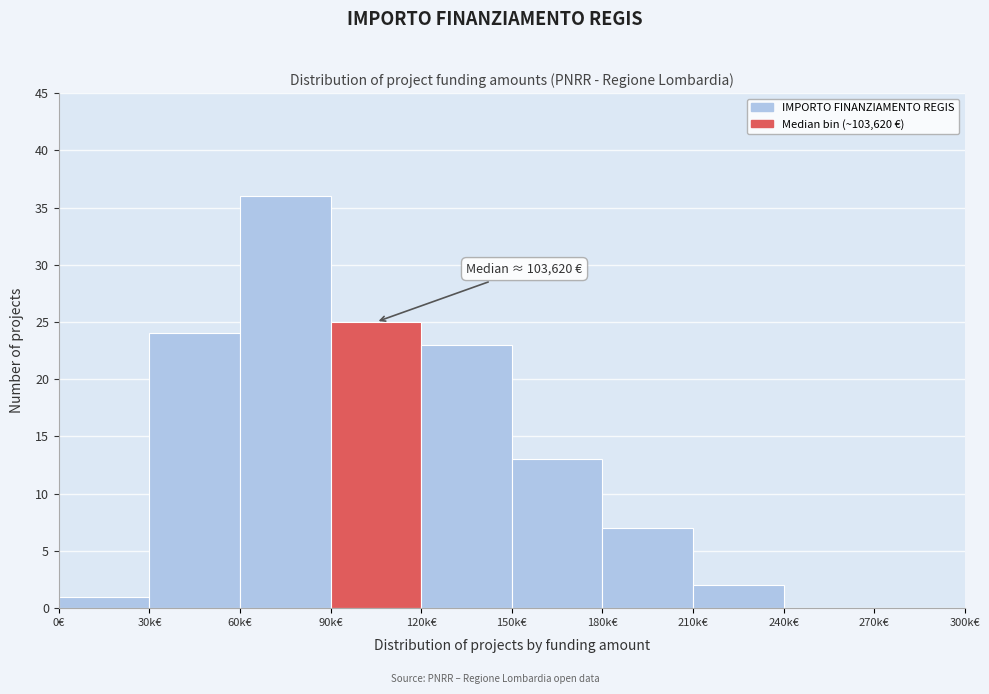

Reading right to left, what are all the values shown in this chart?

270k€=0	240k€=0	210k€=2	180k€=7	150k€=13	120k€=23	90k€=25	60k€=36	30k€=24	0€=1